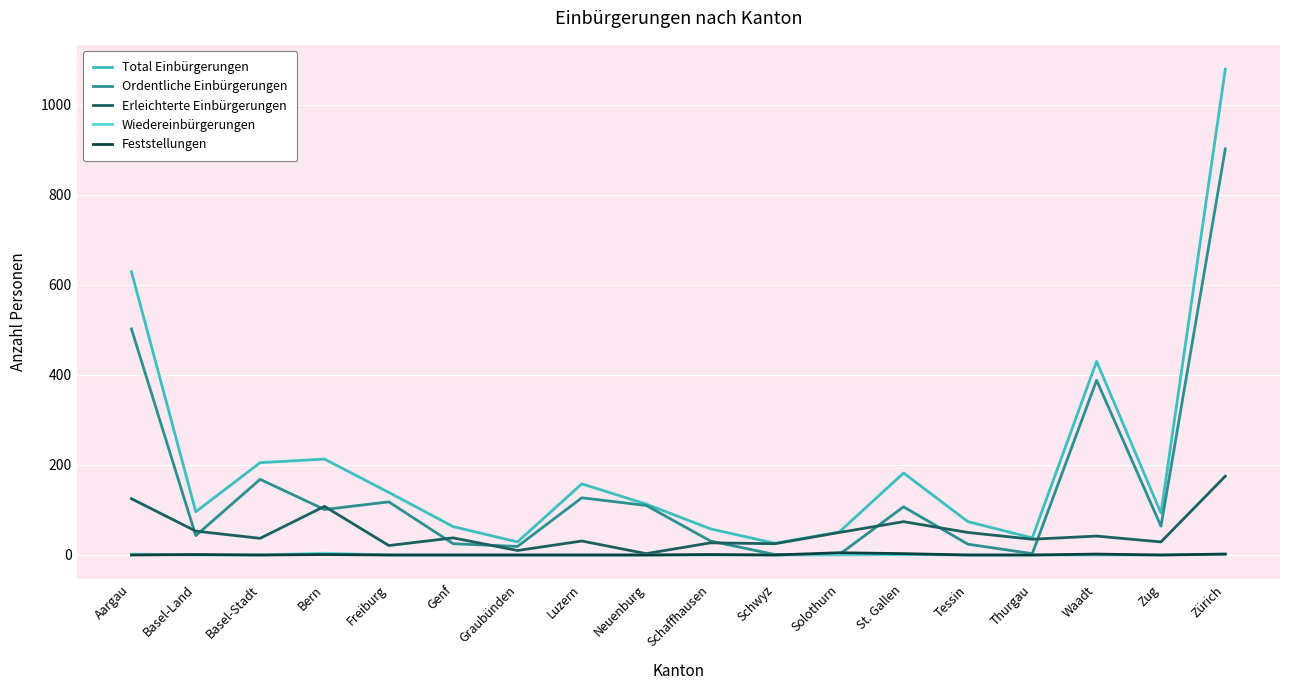

Is the value of Total Einbürgerungen at Zürich greater than the value of Wiedereinbürgerungen at Bern?

Yes